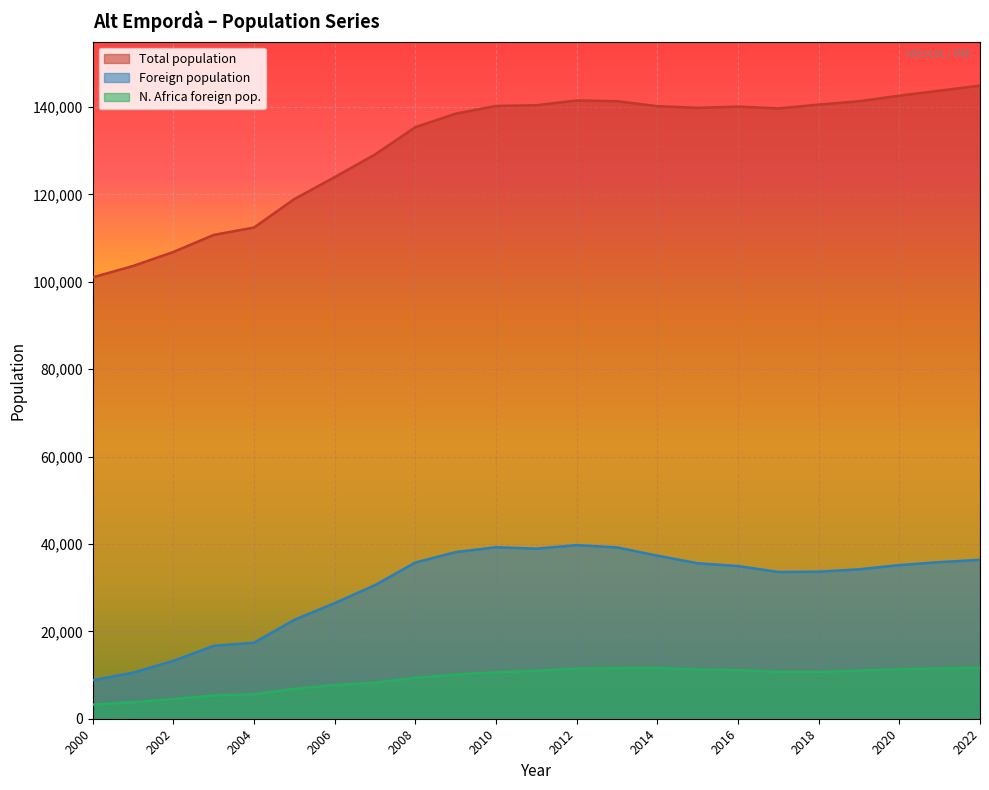

What is the spread (max minus min) of values at 2006?

116287